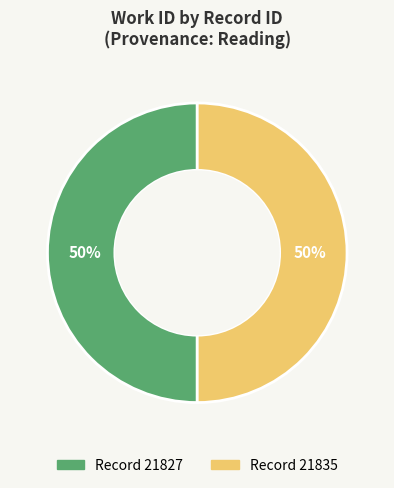

To the nearest percent, what is the average slice percentage?

50%